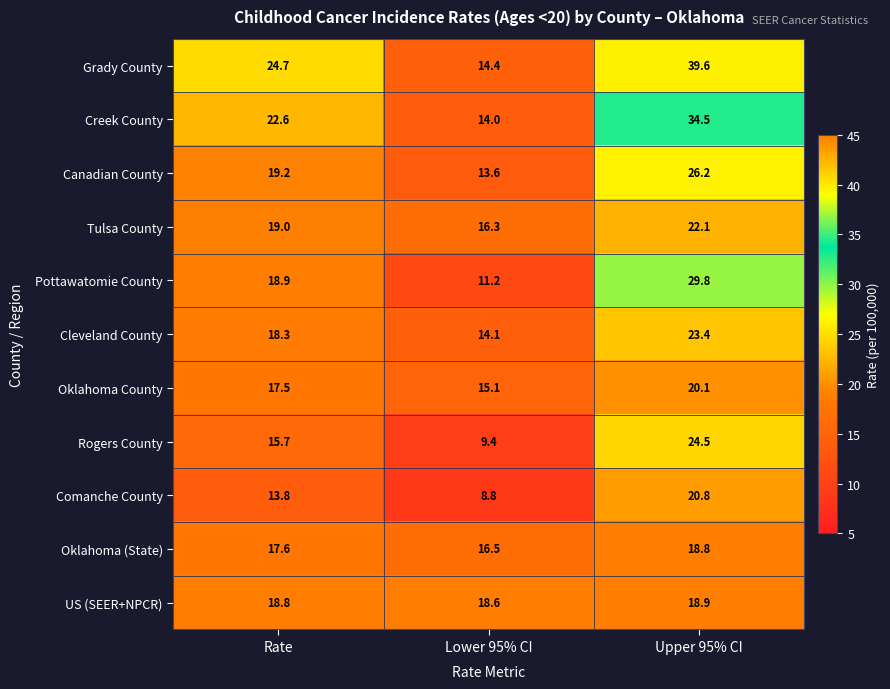

Where is Canadian County nearest to the value 19?

Rate